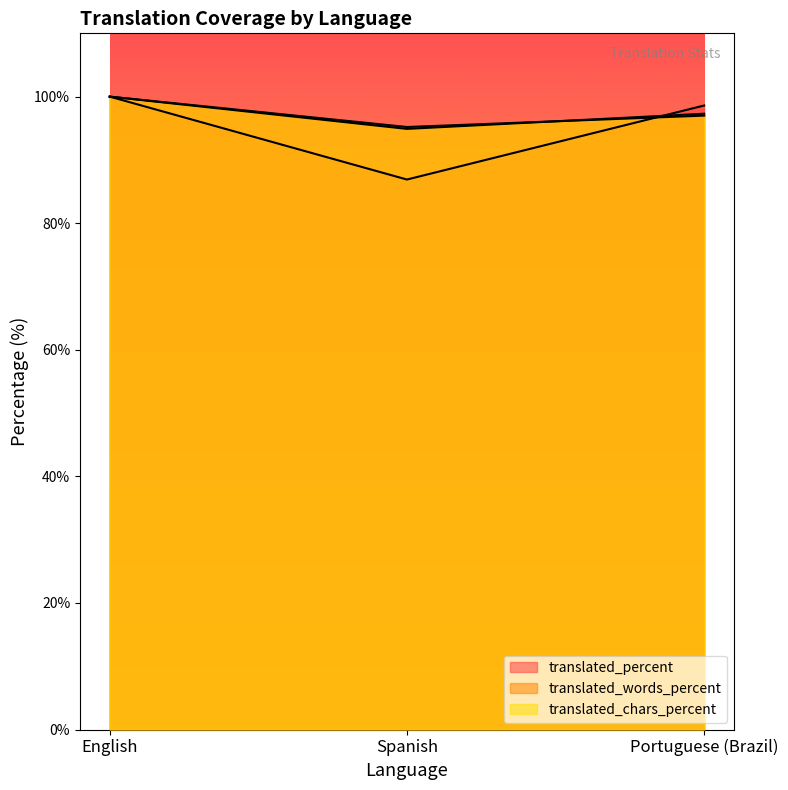

What is the lowest value of the translated_words_percent series?

95.2